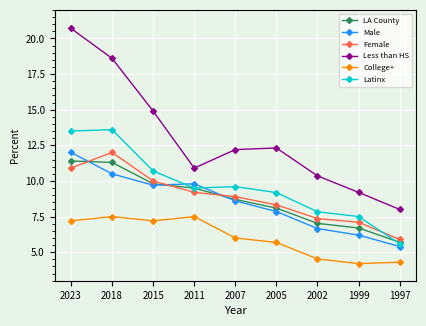

Which series has the largest total across all categories?

Less than HS